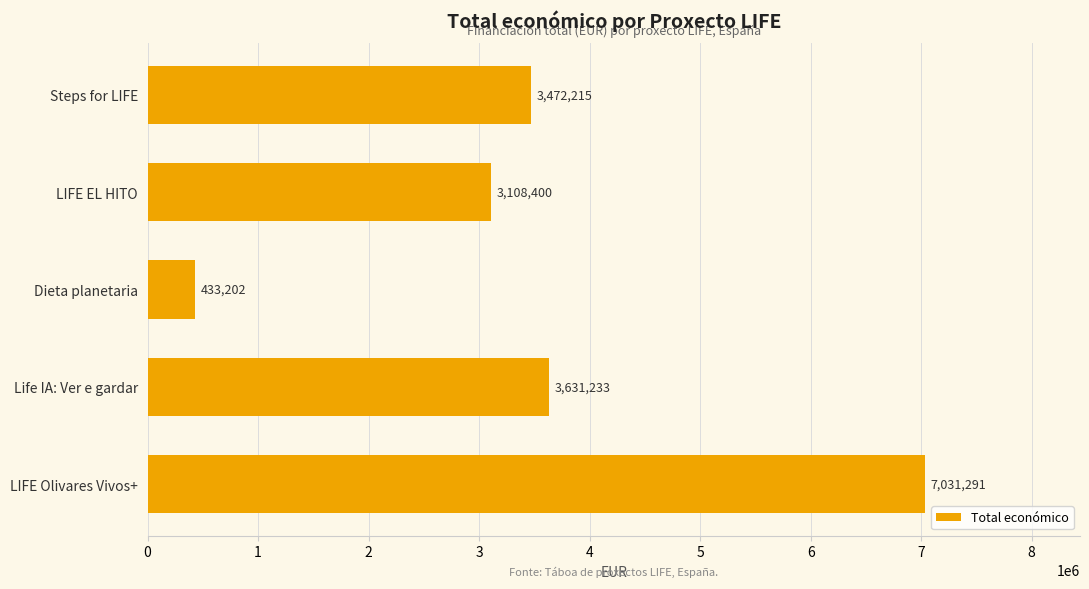

Rank the categories by value from highest to lowest.

LIFE Olivares Vivos+, Life IA: Ver e gardar, Steps for LIFE, LIFE EL HITO, Dieta planetaria